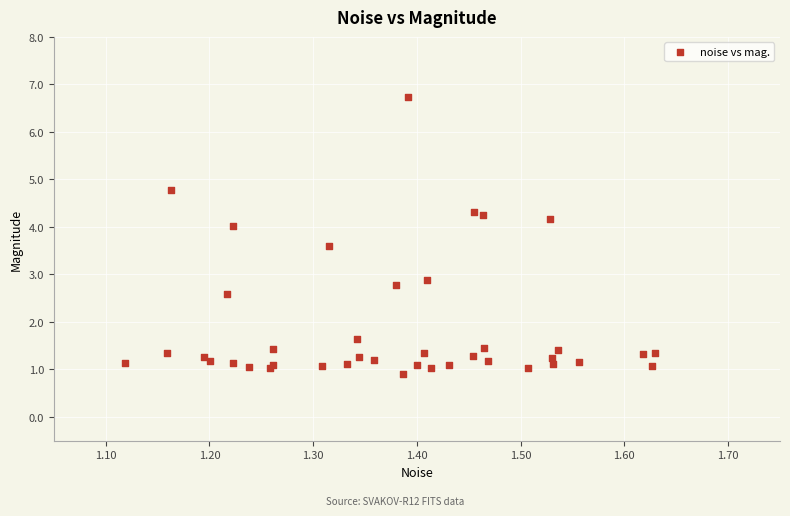

What Y value in the scatter plot is closest to 3?

2.9